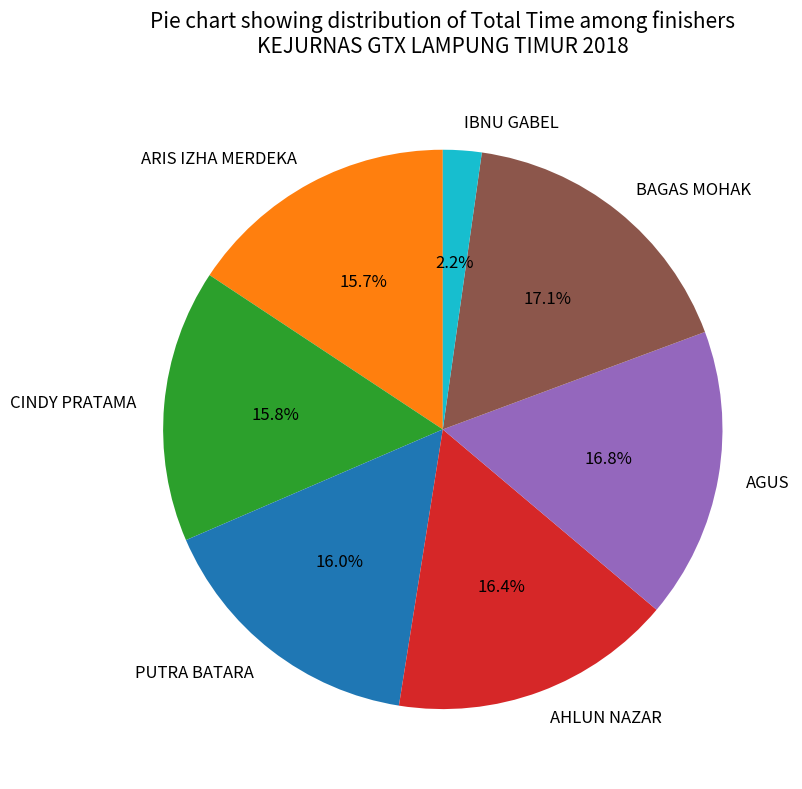

Which category has the smallest portion of the pie?

IBNU GABEL